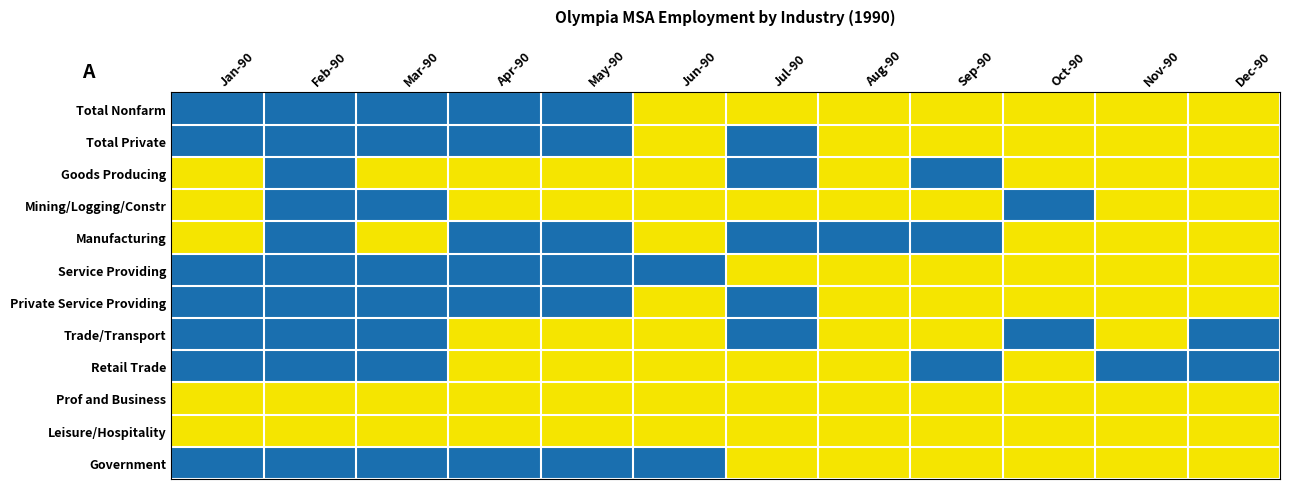

Reading left to right, extract all data points from this chart.

Total Nonfarm: Jan-90=0	Feb-90=0	Mar-90=0	Apr-90=0	May-90=0	Jun-90=1	Jul-90=1	Aug-90=1	Sep-90=1	Oct-90=1	Nov-90=1	Dec-90=1
Total Private: Jan-90=0	Feb-90=0	Mar-90=0	Apr-90=0	May-90=0	Jun-90=1	Jul-90=0	Aug-90=1	Sep-90=1	Oct-90=1	Nov-90=1	Dec-90=1
Goods Producing: Jan-90=1	Feb-90=0	Mar-90=1	Apr-90=1	May-90=1	Jun-90=1	Jul-90=0	Aug-90=1	Sep-90=0	Oct-90=1	Nov-90=1	Dec-90=1
Mining/Logging/Constr: Jan-90=1	Feb-90=0	Mar-90=0	Apr-90=1	May-90=1	Jun-90=1	Jul-90=1	Aug-90=1	Sep-90=1	Oct-90=0	Nov-90=1	Dec-90=1
Manufacturing: Jan-90=1	Feb-90=0	Mar-90=1	Apr-90=0	May-90=0	Jun-90=1	Jul-90=0	Aug-90=0	Sep-90=0	Oct-90=1	Nov-90=1	Dec-90=1
Service Providing: Jan-90=0	Feb-90=0	Mar-90=0	Apr-90=0	May-90=0	Jun-90=0	Jul-90=1	Aug-90=1	Sep-90=1	Oct-90=1	Nov-90=1	Dec-90=1
Private Service Providing: Jan-90=0	Feb-90=0	Mar-90=0	Apr-90=0	May-90=0	Jun-90=1	Jul-90=0	Aug-90=1	Sep-90=1	Oct-90=1	Nov-90=1	Dec-90=1
Trade/Transport: Jan-90=0	Feb-90=0	Mar-90=0	Apr-90=1	May-90=1	Jun-90=1	Jul-90=0	Aug-90=1	Sep-90=1	Oct-90=0	Nov-90=1	Dec-90=0
Retail Trade: Jan-90=0	Feb-90=0	Mar-90=0	Apr-90=1	May-90=1	Jun-90=1	Jul-90=1	Aug-90=1	Sep-90=0	Oct-90=1	Nov-90=0	Dec-90=0
Prof and Business: Jan-90=1	Feb-90=1	Mar-90=1	Apr-90=1	May-90=1	Jun-90=1	Jul-90=1	Aug-90=1	Sep-90=1	Oct-90=1	Nov-90=1	Dec-90=1
Leisure/Hospitality: Jan-90=1	Feb-90=1	Mar-90=1	Apr-90=1	May-90=1	Jun-90=1	Jul-90=1	Aug-90=1	Sep-90=1	Oct-90=1	Nov-90=1	Dec-90=1
Government: Jan-90=0	Feb-90=0	Mar-90=0	Apr-90=0	May-90=0	Jun-90=0	Jul-90=1	Aug-90=1	Sep-90=1	Oct-90=1	Nov-90=1	Dec-90=1